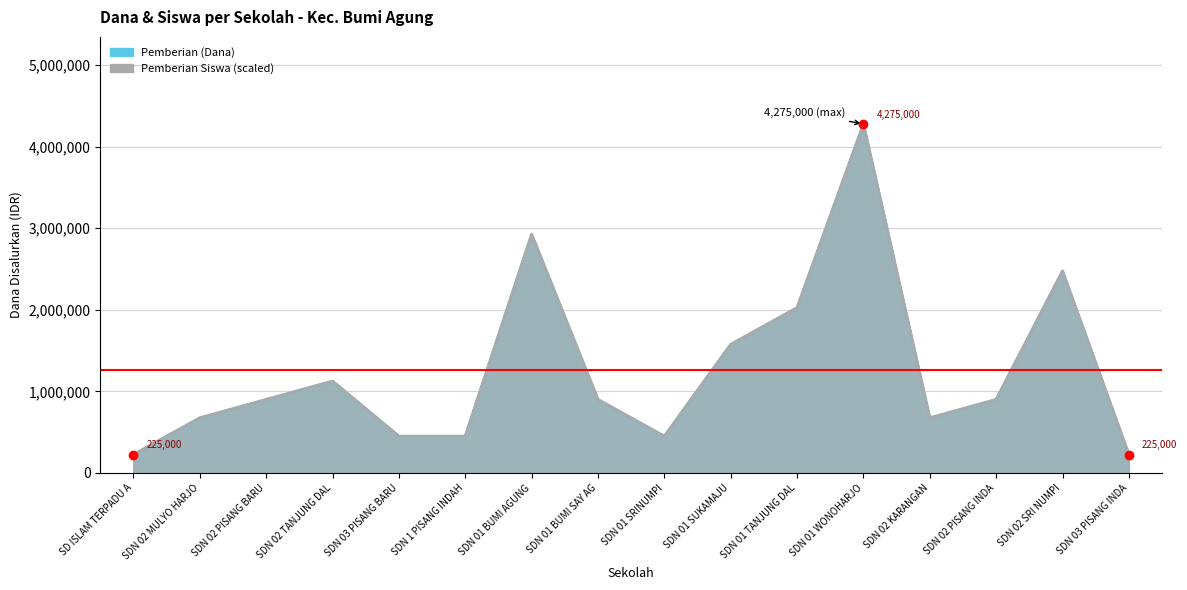

What is the sum of the Pemberian (Dana) values at SDN 01 SUKAMAJU and SDN 02 PISANG INDA?

2475000